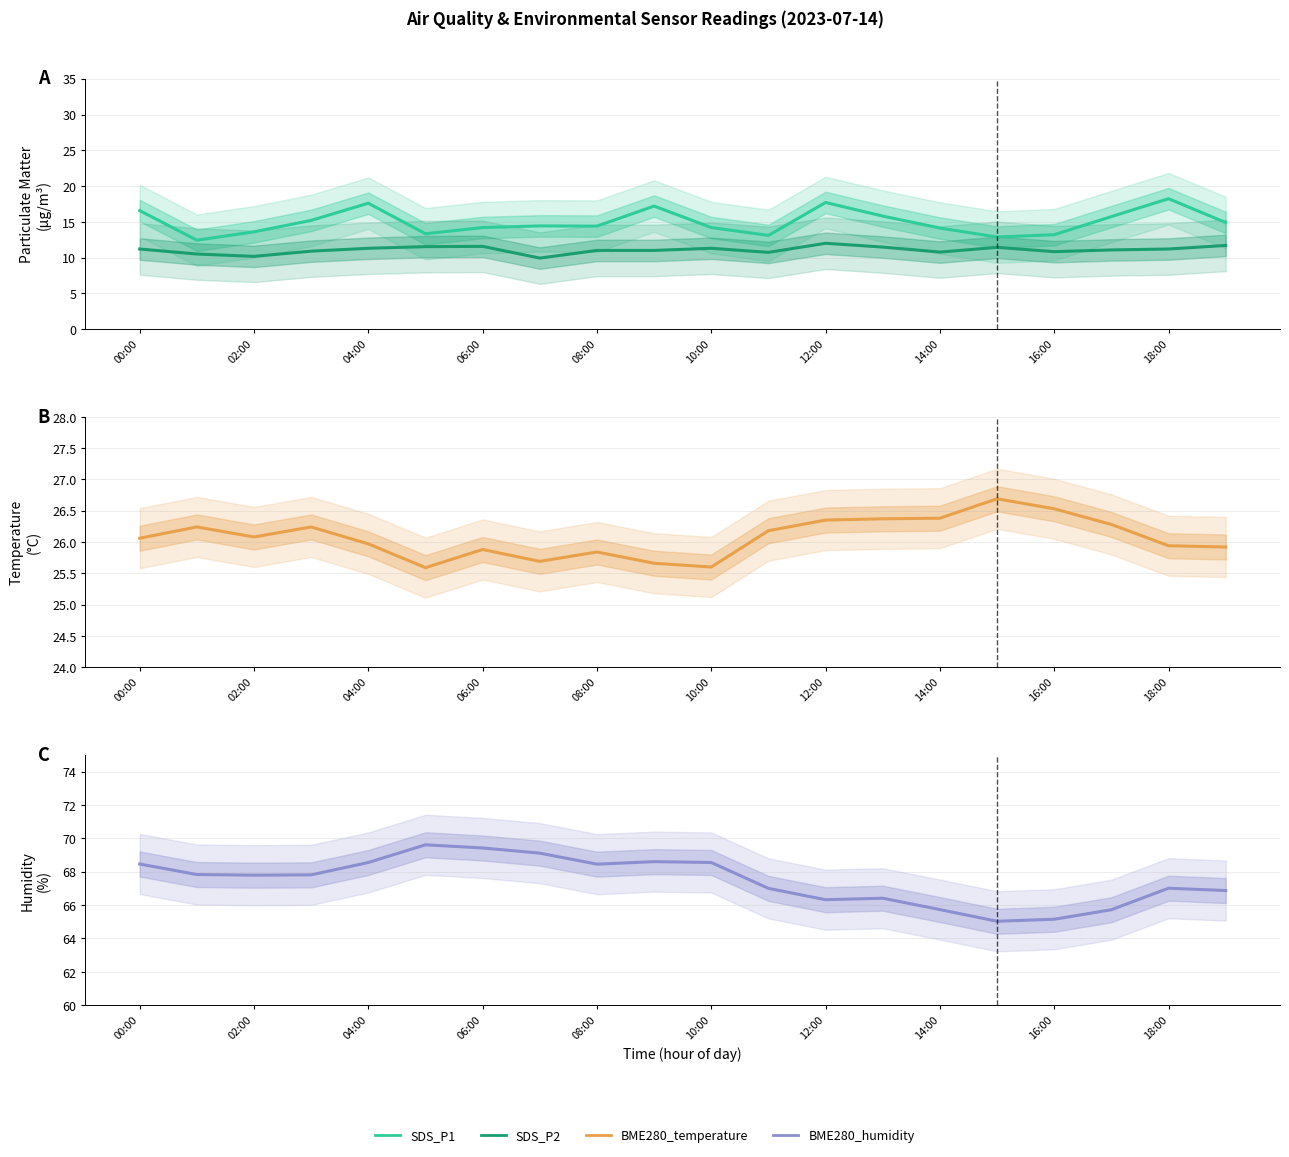

The SDS_P1 series shows 4.0 at 04:00. True or false?

False